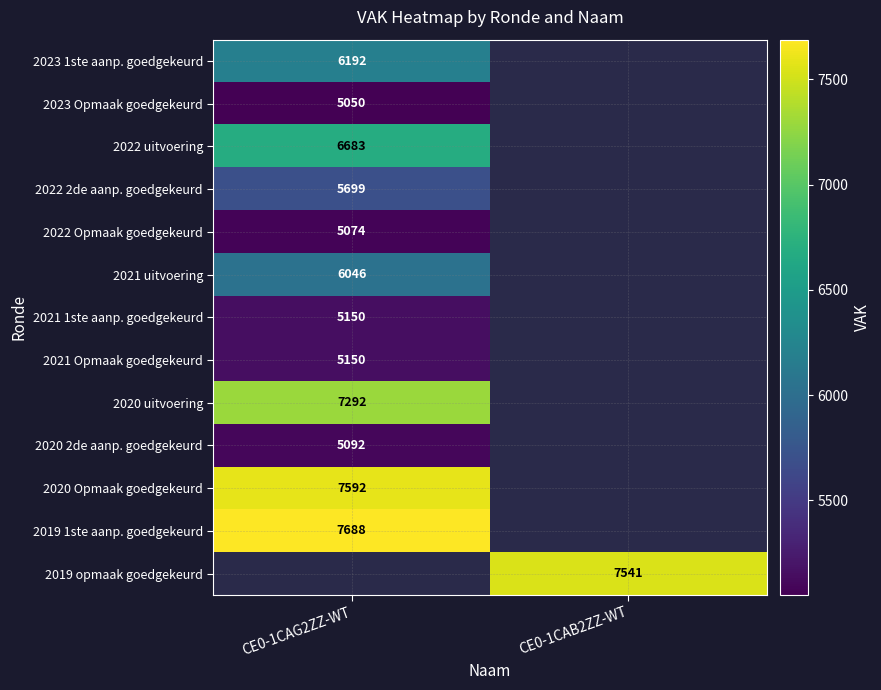

The value of 2020 uitvoering at CE0-1CAG2ZZ-WT is 2412.1. True or false?

False